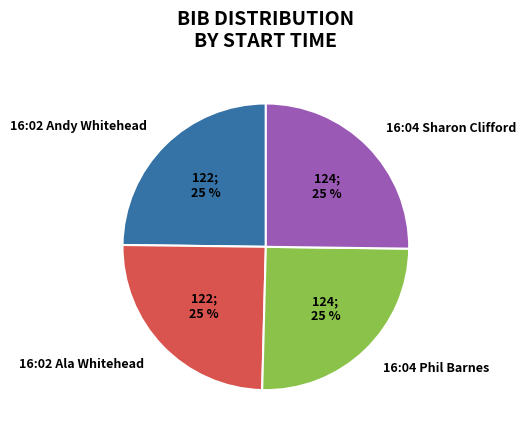

What is the ratio of the value at 16:04 Sharon Clifford to the value at 16:02 Ala Whitehead?

1.0